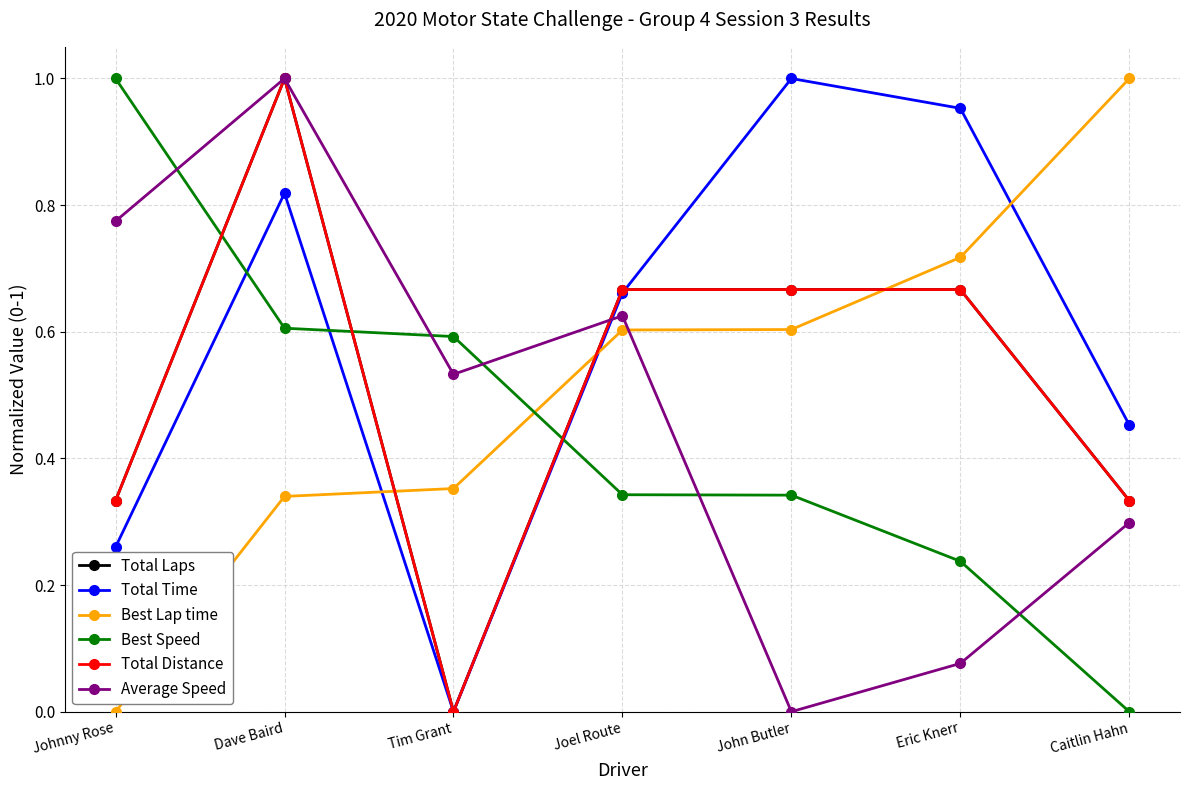

At which category does Total Distance reach its first local peak?

Dave Baird